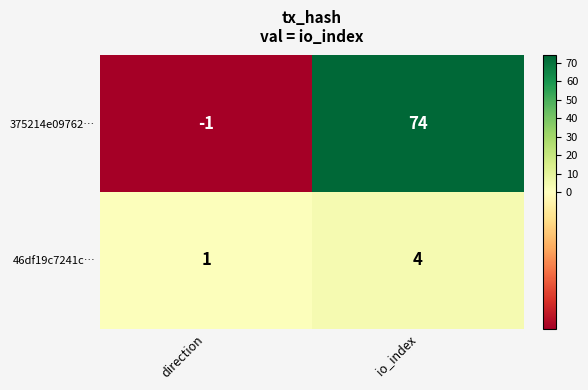

True or false: 375214e09762… has a value of 74 at io_index.

True